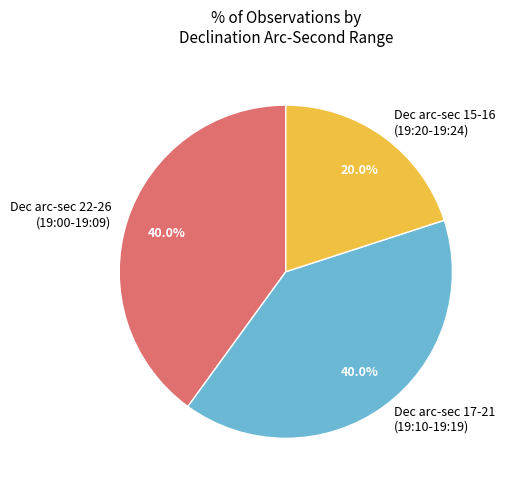

Which slice is the smallest?

Dec arc-sec 15-16 (19:20-19:24)